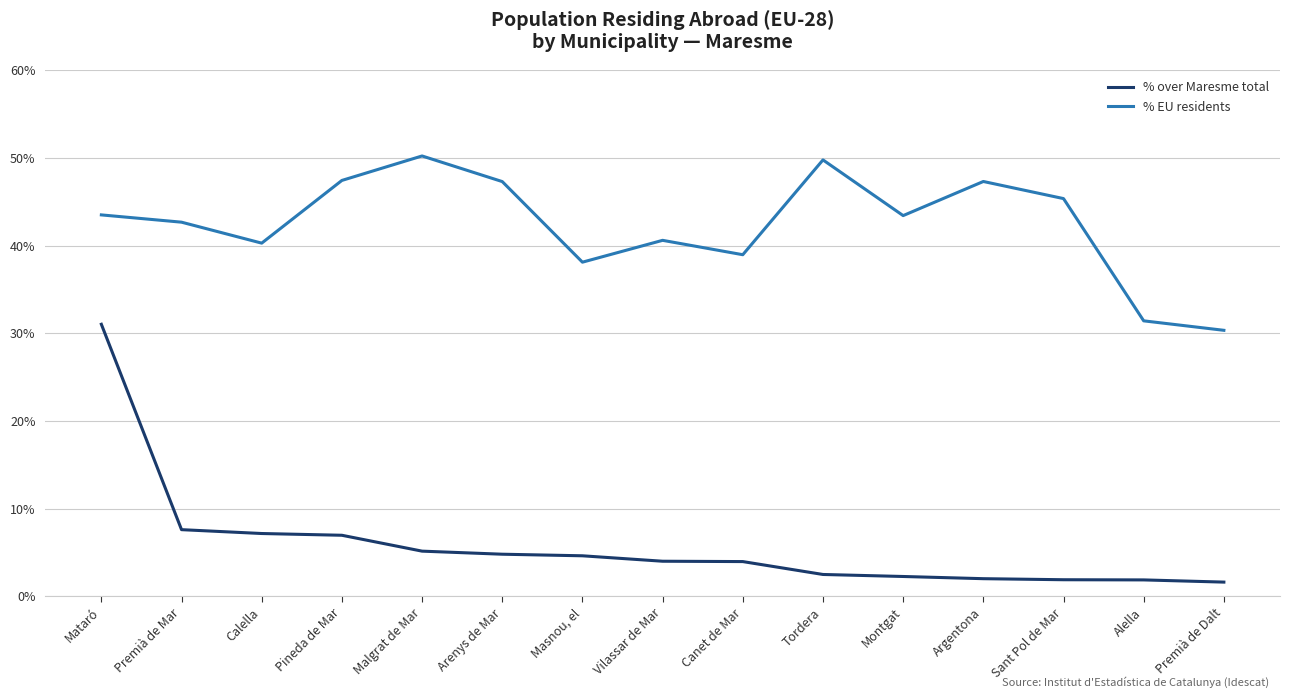

The value of % EU residents at Pineda de Mar is 74.2. True or false?

False